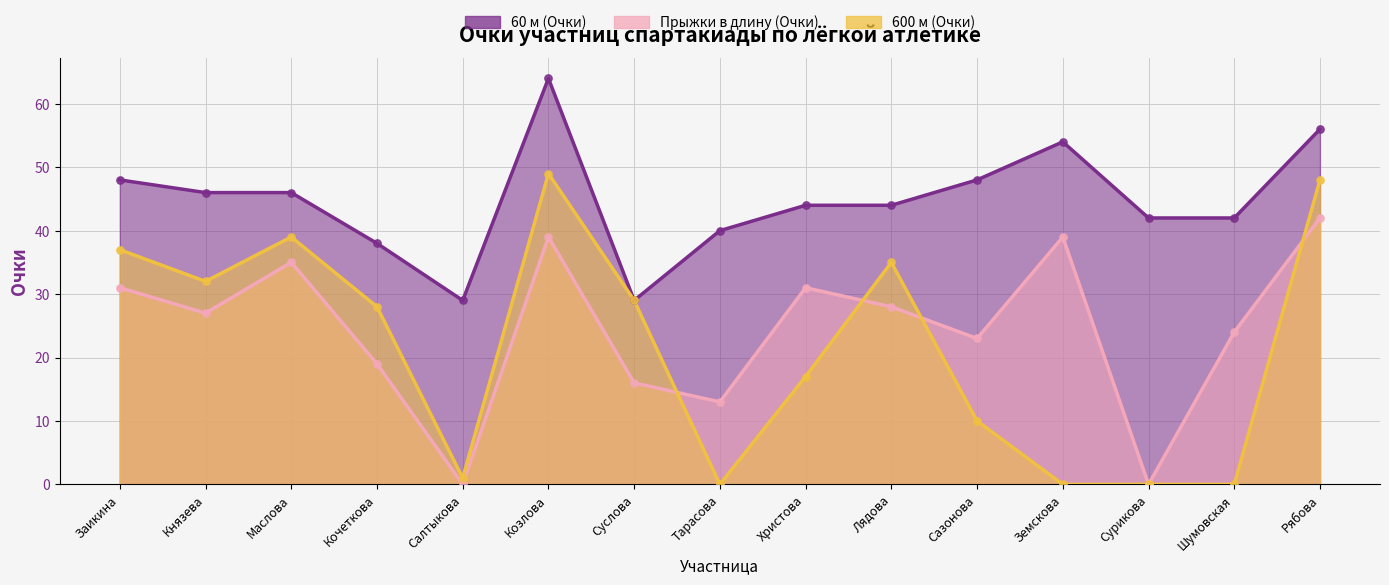

Which series contains the lowest Y value?

Прыжки в длину (Очки)